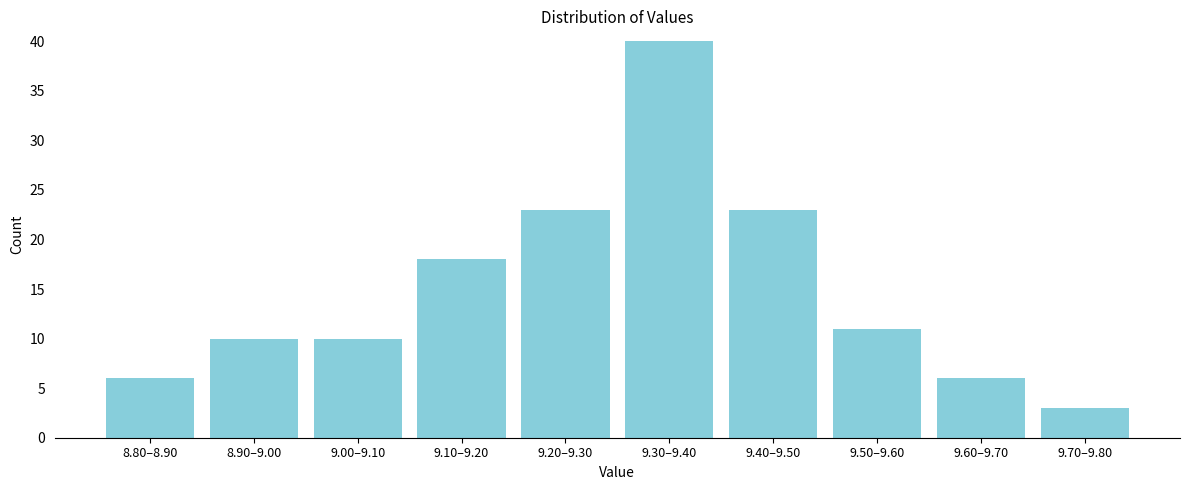

Reading right to left, extract all data points from this chart.

3	6	11	23	40	23	18	10	10	6